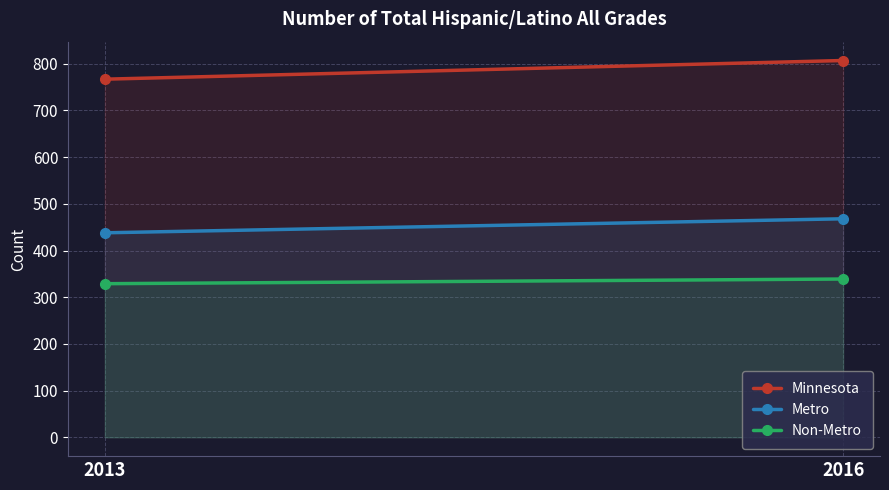

What is the average value of the Non-Metro series?

334